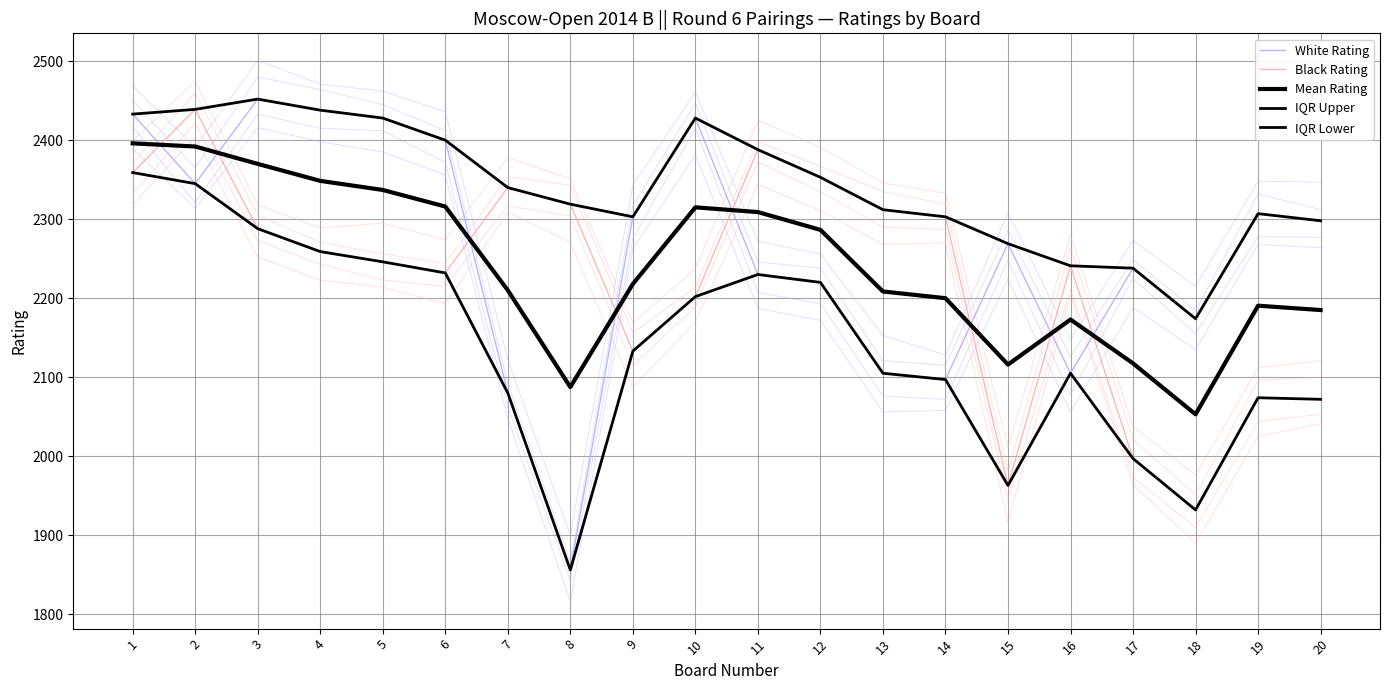

True or false: White Rating and IQR Lower cross at least once.

False